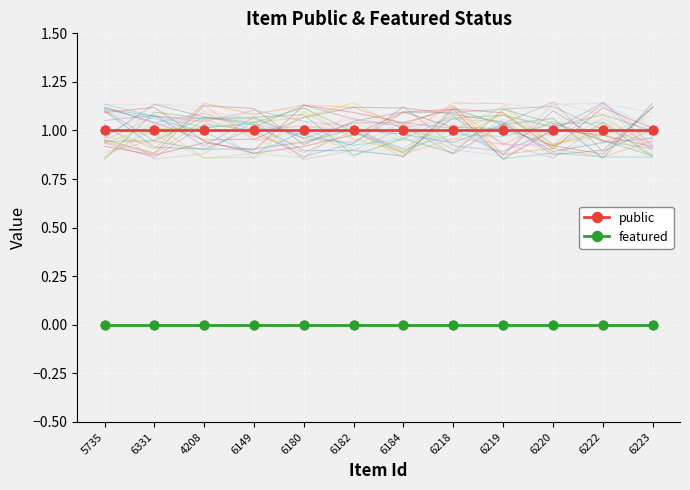

Which series reaches the maximum Y coordinate?

public